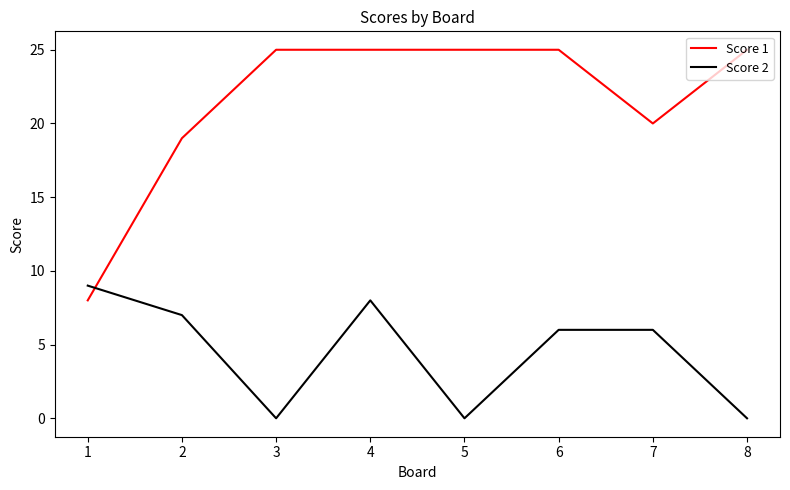

List the series in order of their peak value, highest first.

Score 1, Score 2